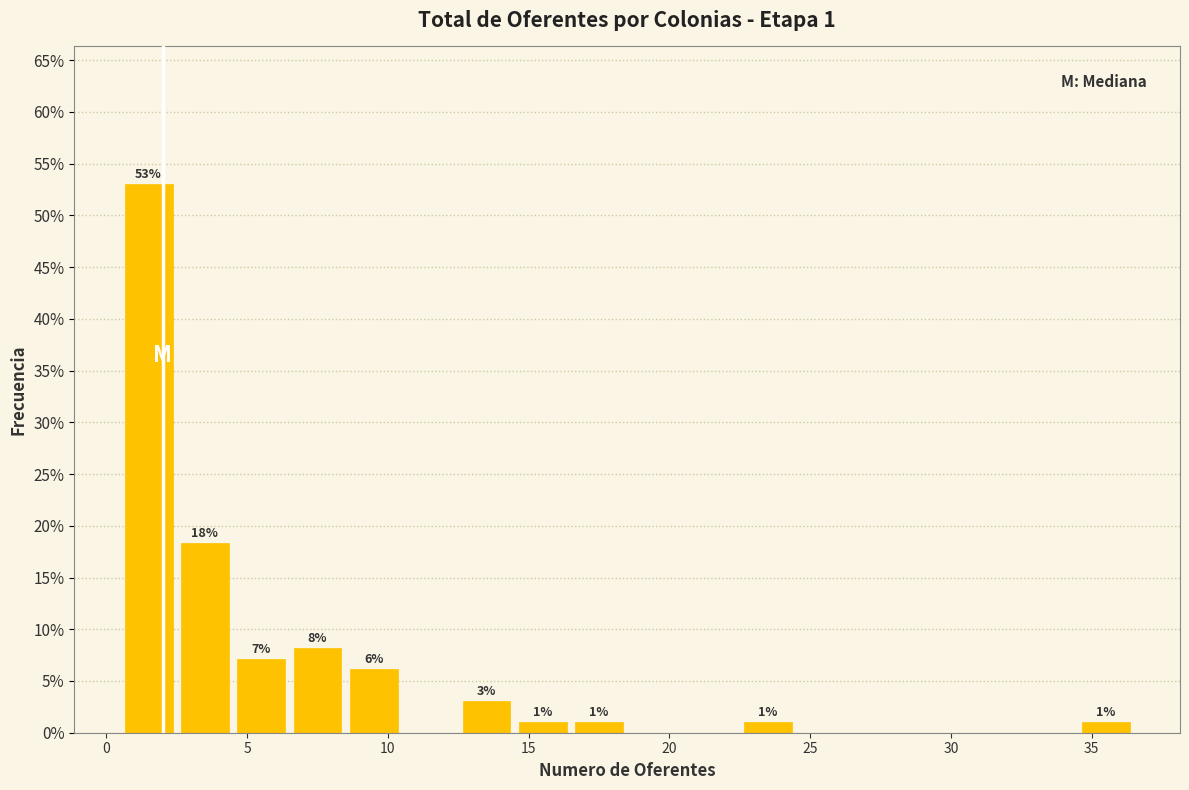

Over which range of the x-axis is the bar tallest?

0.5 to 2.5